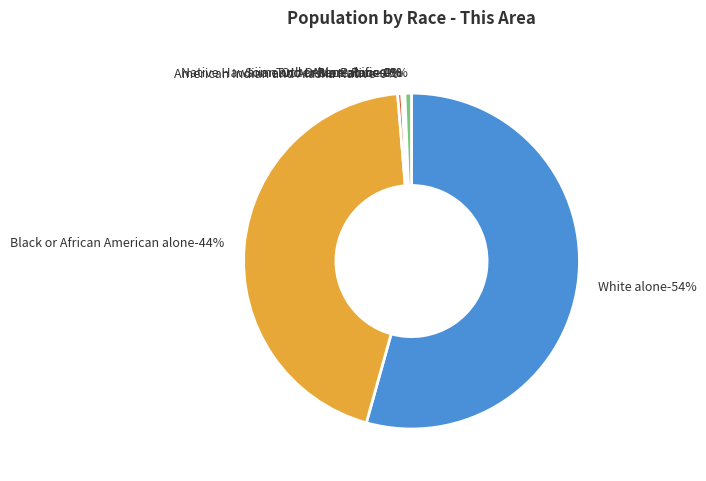

Which category accounts for the majority?

White alone